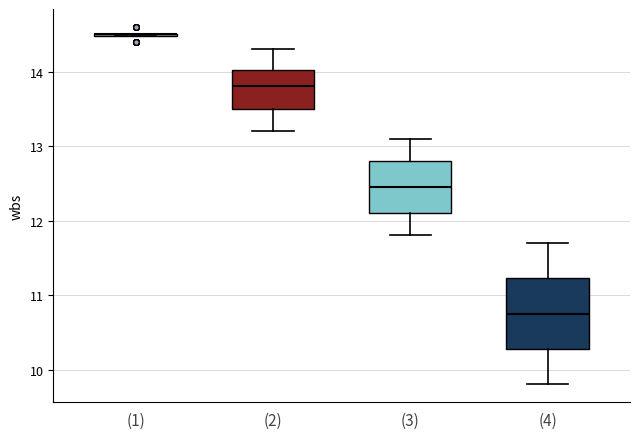

Reading left to right, transcribe this box plot: for each box, give where its median line is, the range the box spans, and where its two whiskers end, as read against the y-axis. The values are not printed on the chart, so give them approximately, as read against the axis.

(1): box collapsed to a line at 14.5, whiskers 14.5 to 14.5
(2): median 13.8, box 13.5 to 14.0, whiskers 13.2 to 14.3
(3): median 12.5, box 12.1 to 12.8, whiskers 11.8 to 13.1
(4): median 10.8, box 10.3 to 11.2, whiskers 9.8 to 11.7